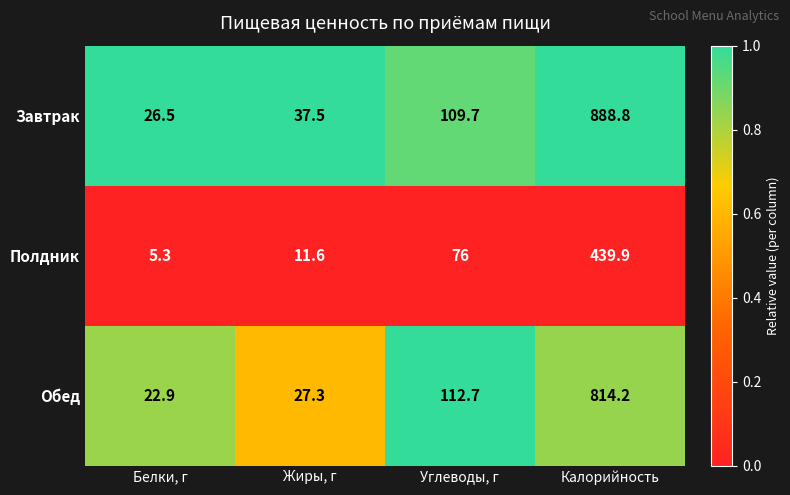

What is the greatest value displayed?

888.8